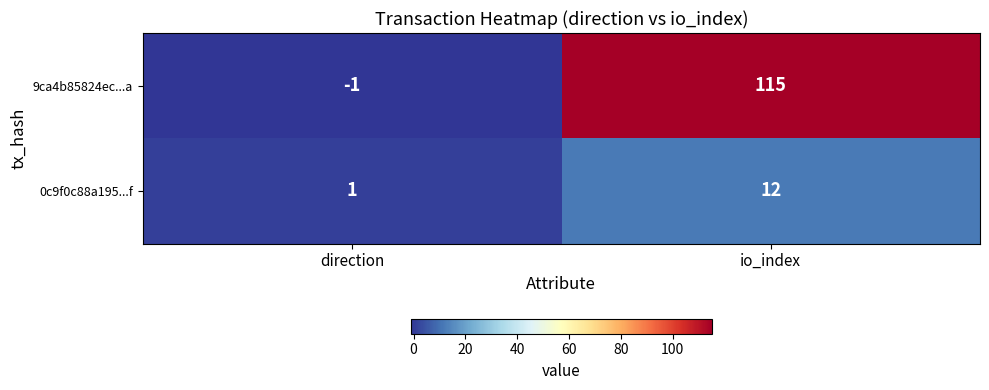

What is the difference between the 9ca4b85824ec...a values at io_index and direction?

116